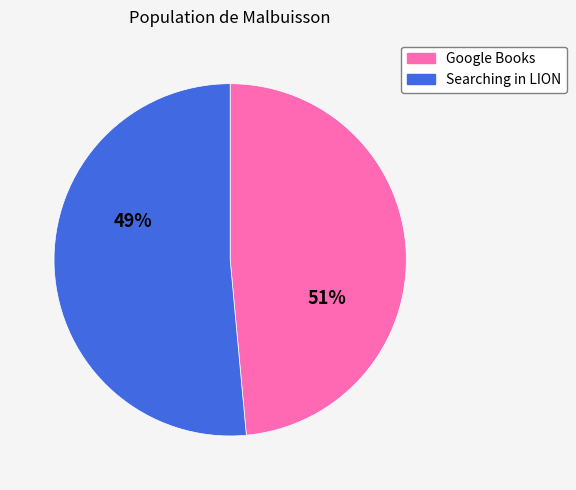

What is the total percentage of 21750 and 23064?

100.0%